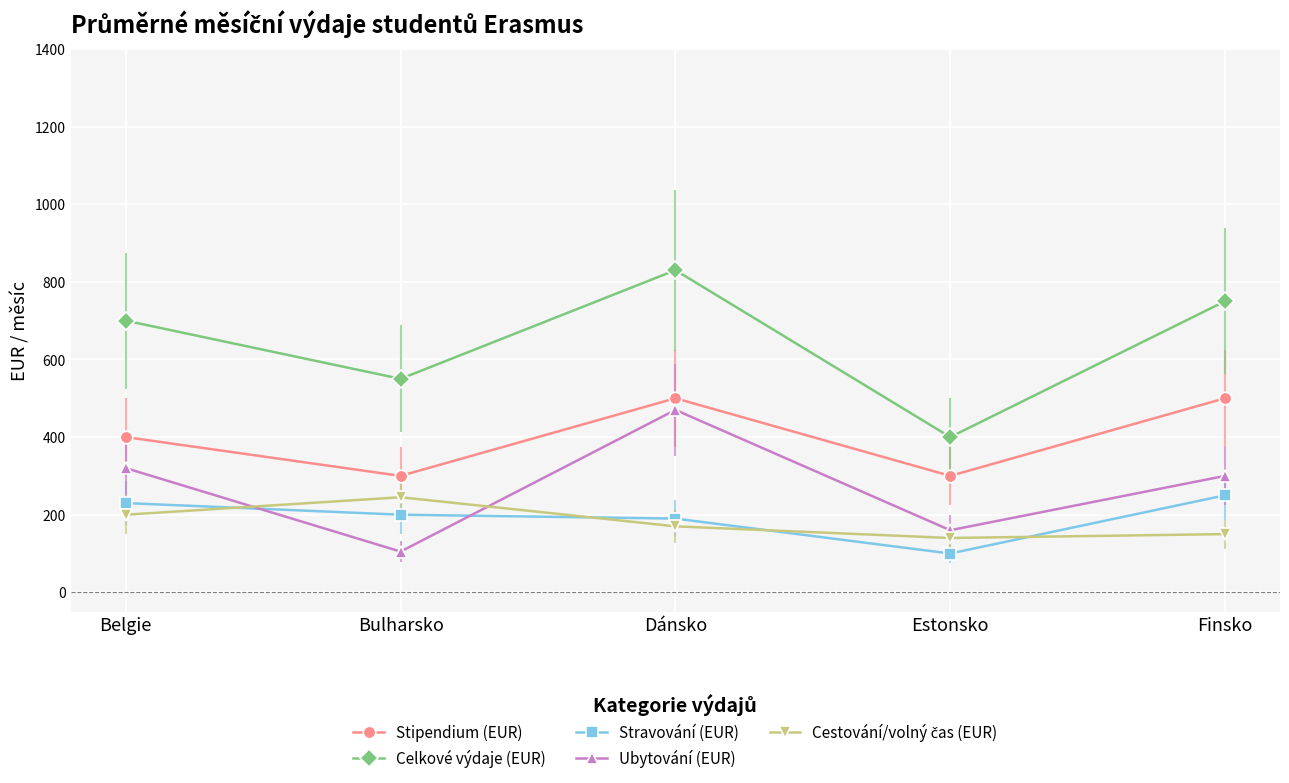

What is the sum of the Ubytování (EUR) values at Belgie and Bulharsko?

425